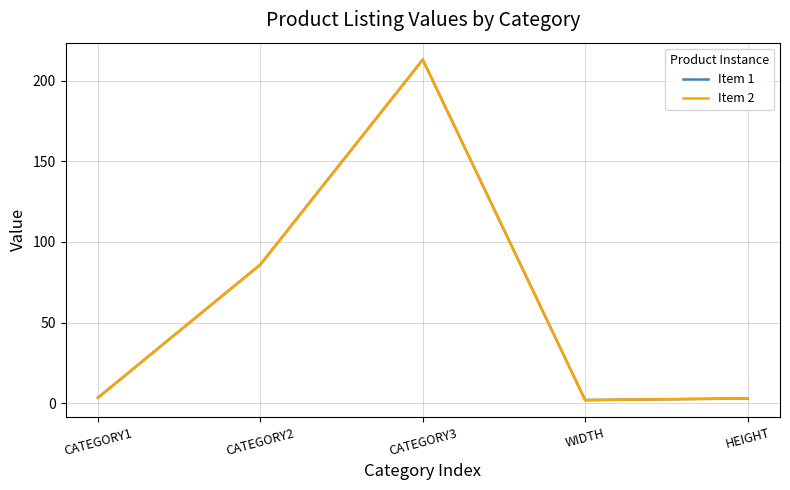

Is the value of Item 1 at CATEGORY2 greater than the value of Item 2 at CATEGORY1?

Yes